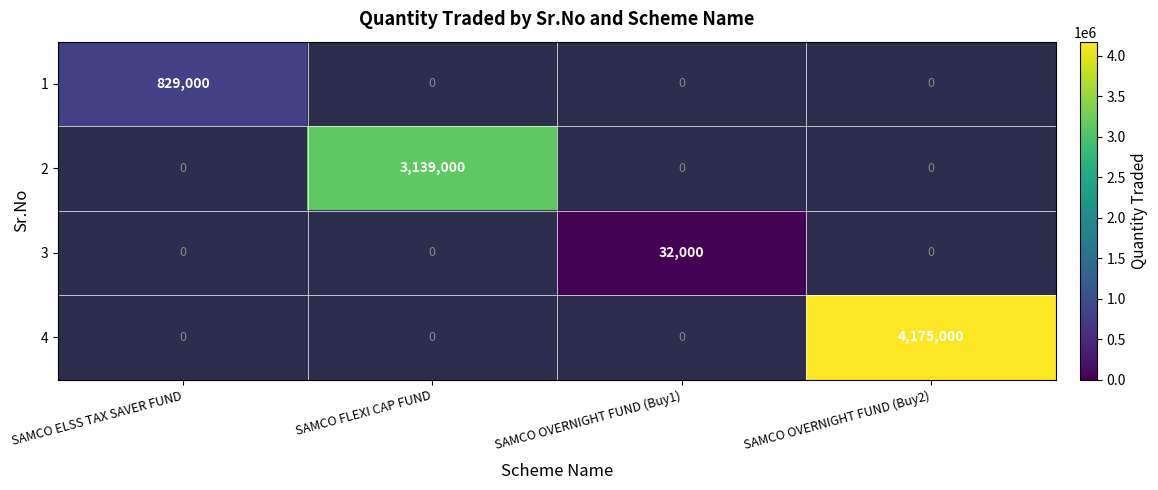

The 3 series shows 12462 at SAMCO OVERNIGHT FUND (Buy1). True or false?

False